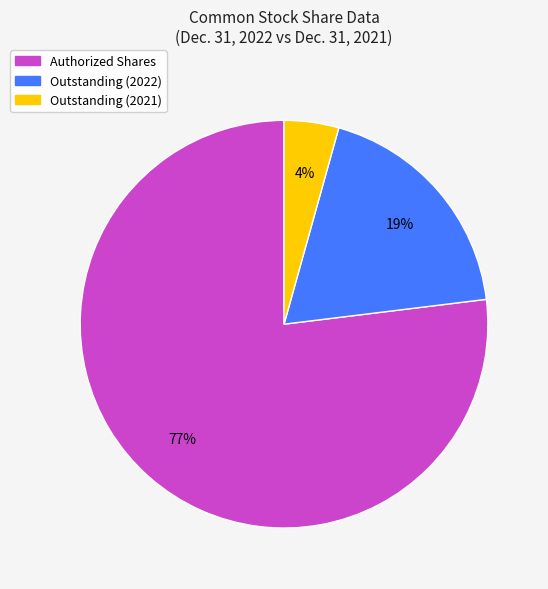

To the nearest percent, what is the difference between the largest and smallest slice percentages?

73%